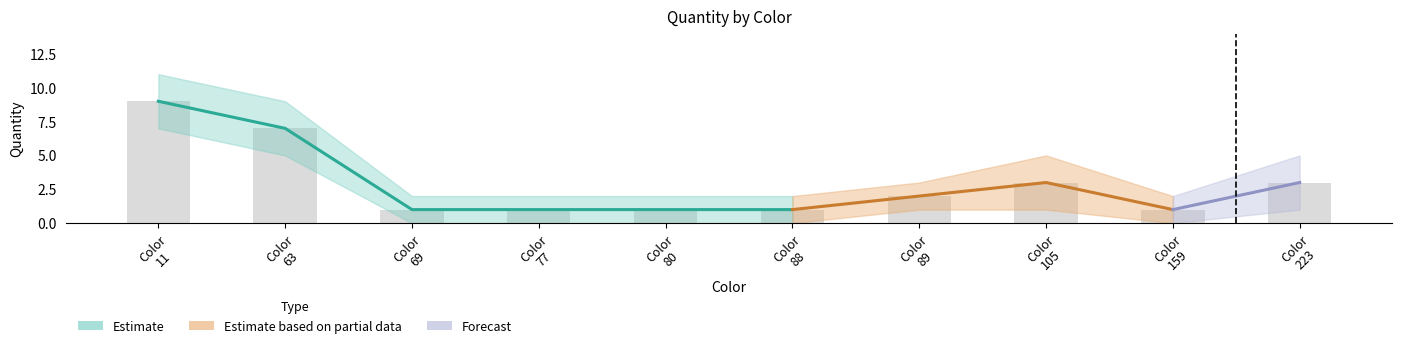

How many positive values does the Quantity_lower series have?

5